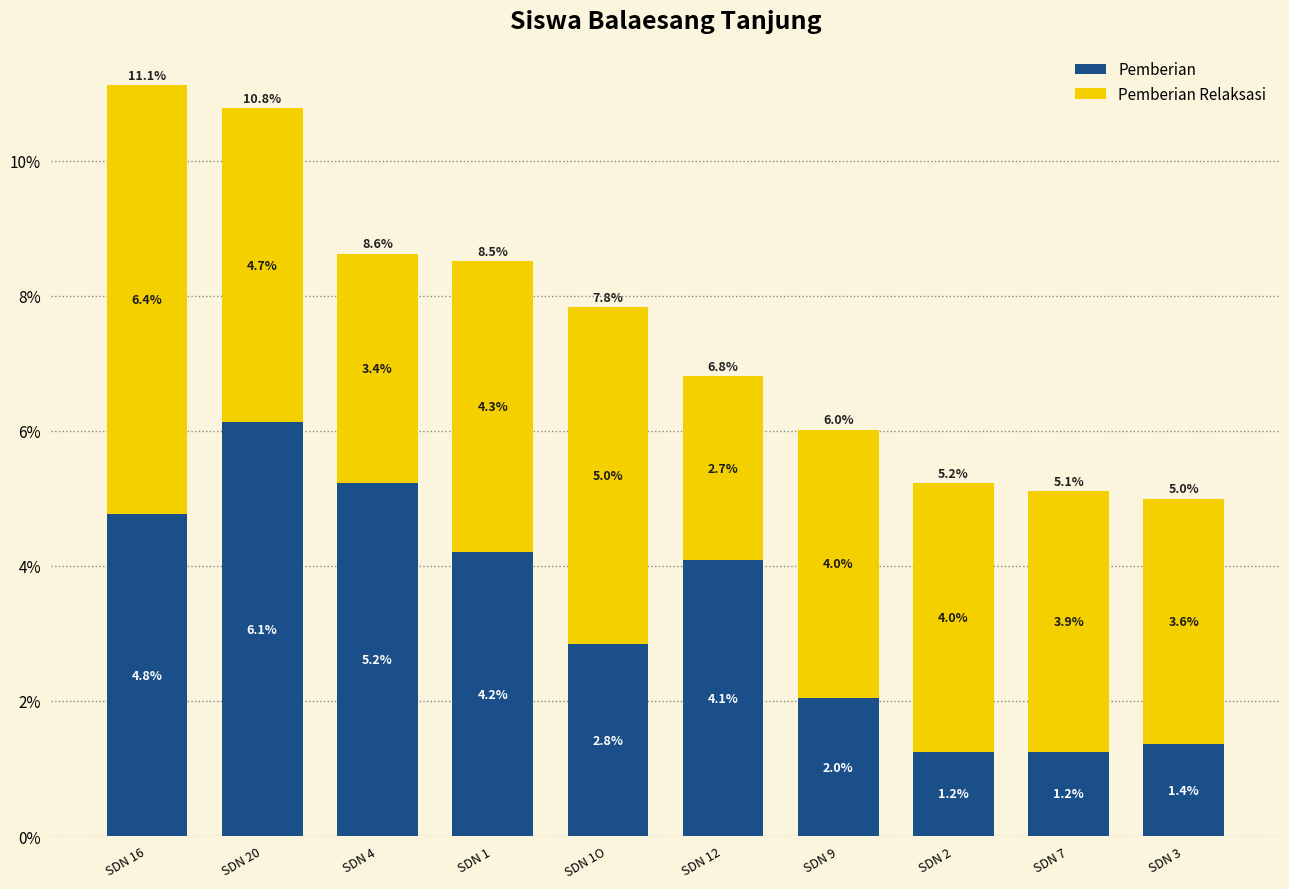

What is the maximum value for Pemberian?

6.1